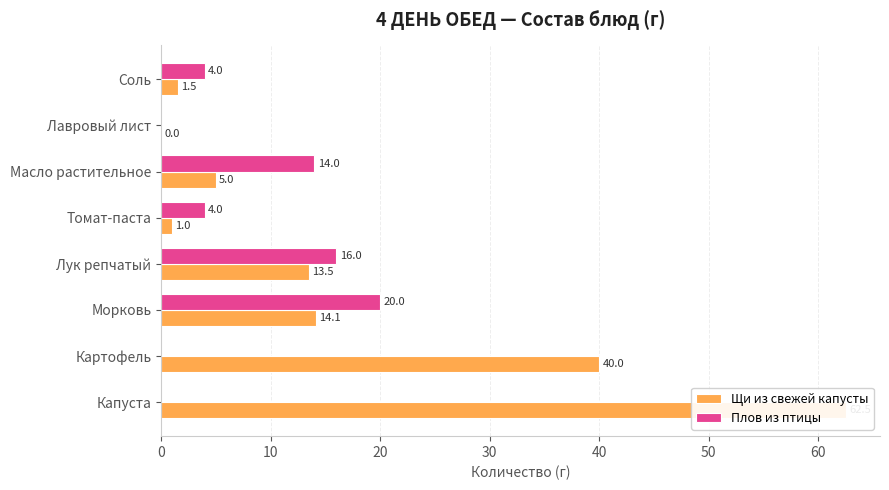

Which series has the largest total across all categories?

Щи из свежей капусты